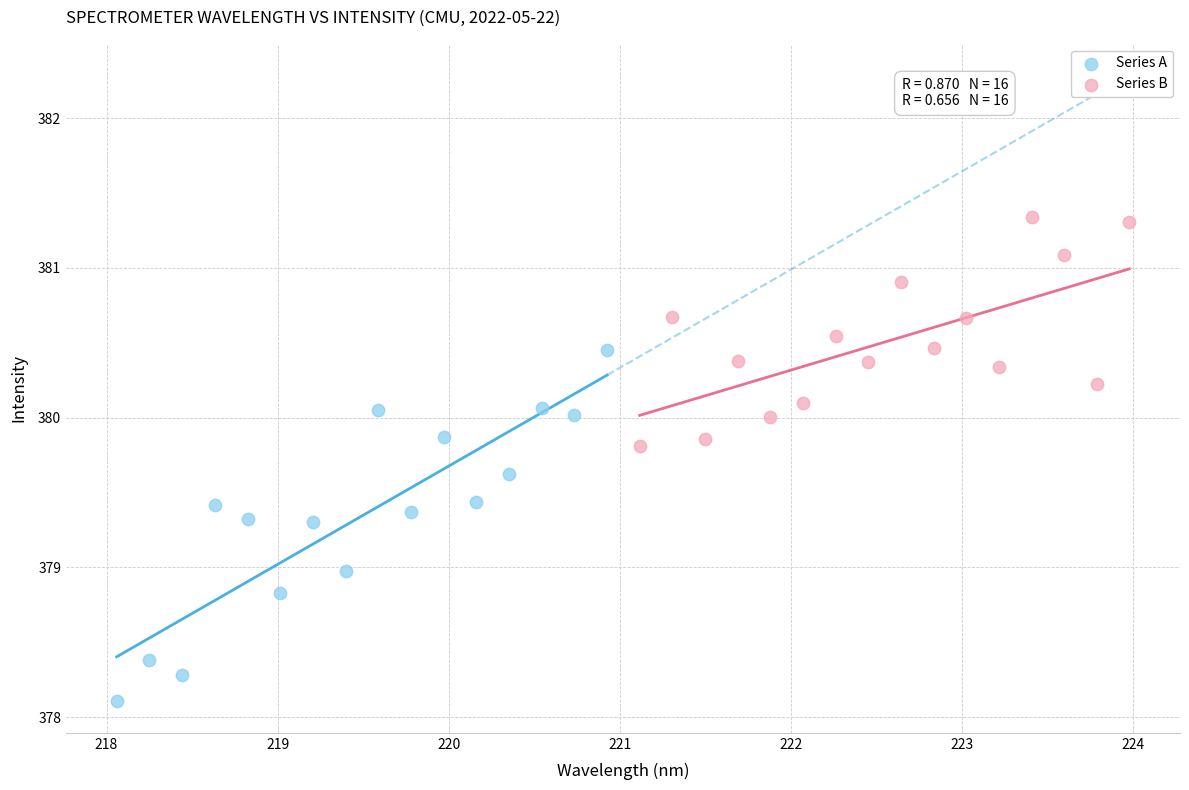

Which series contains the lowest Y value?

Series A